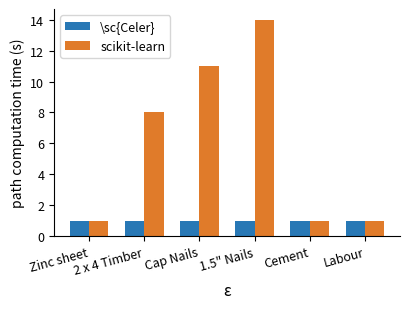

Is the value of scikit-learn at Cap Nails greater than the value of \sc{Celer} at 1.5" Nails?

Yes